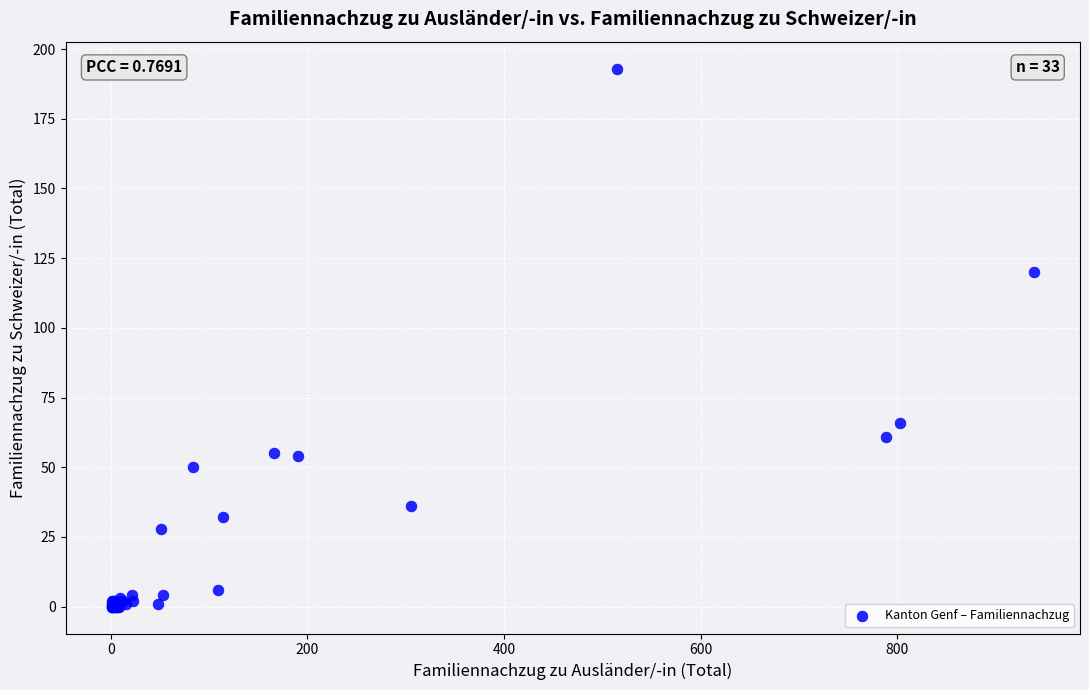

What Y value in the scatter plot is closest to 96?

120